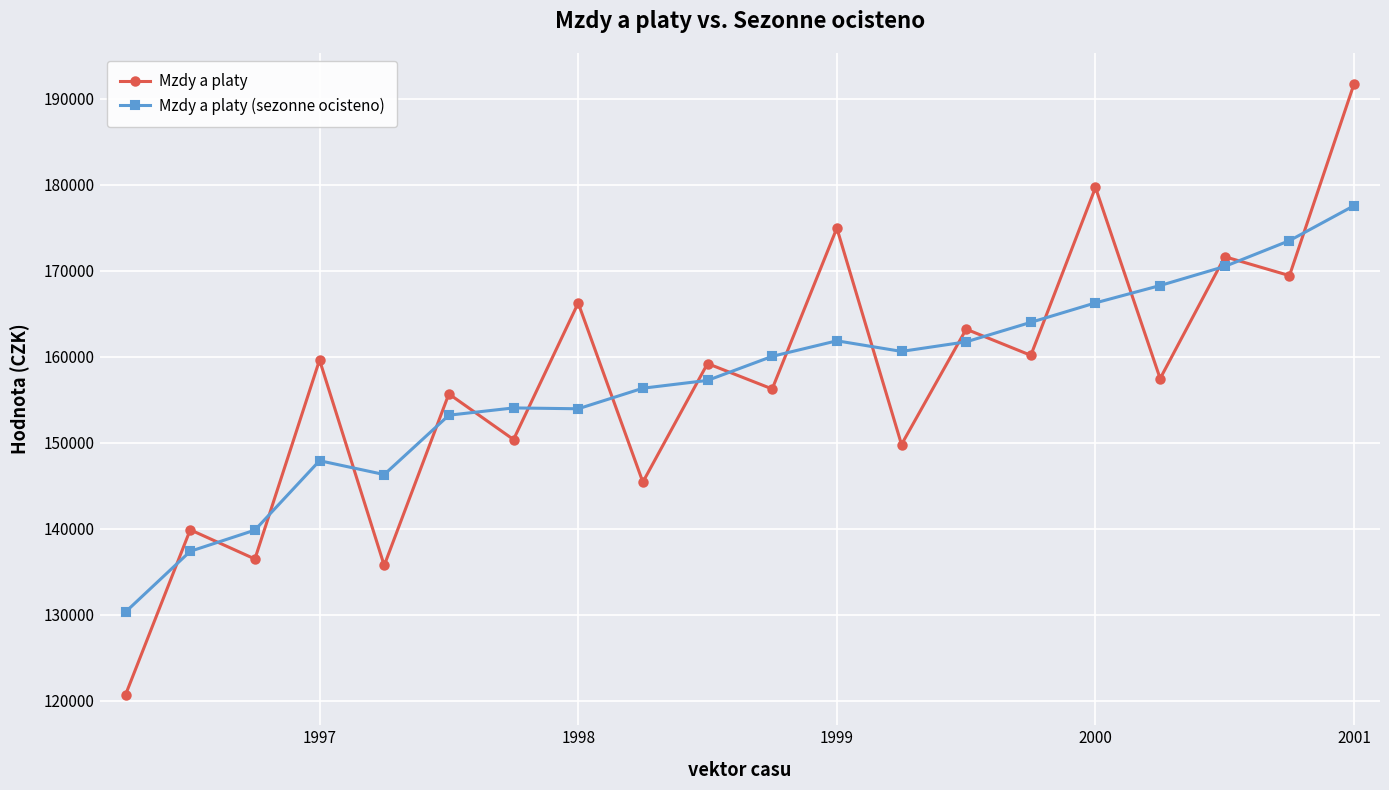

What is the smallest value displayed?

120696.0